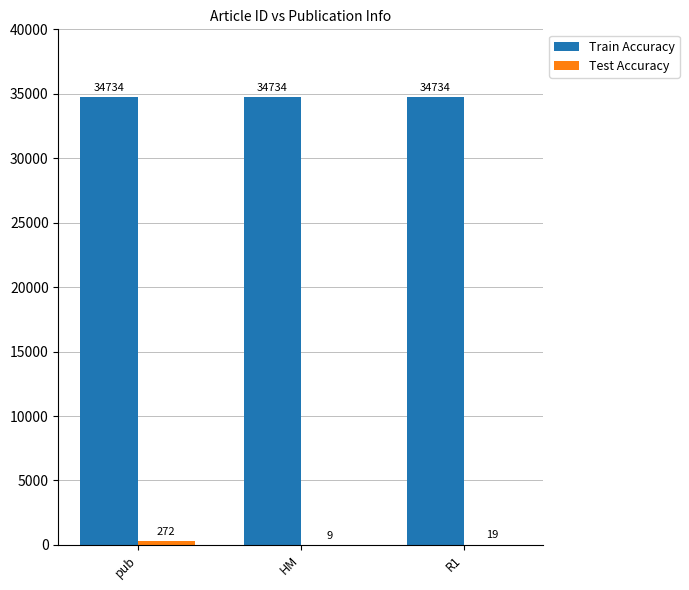

What is the maximum value shown in the chart?

34734